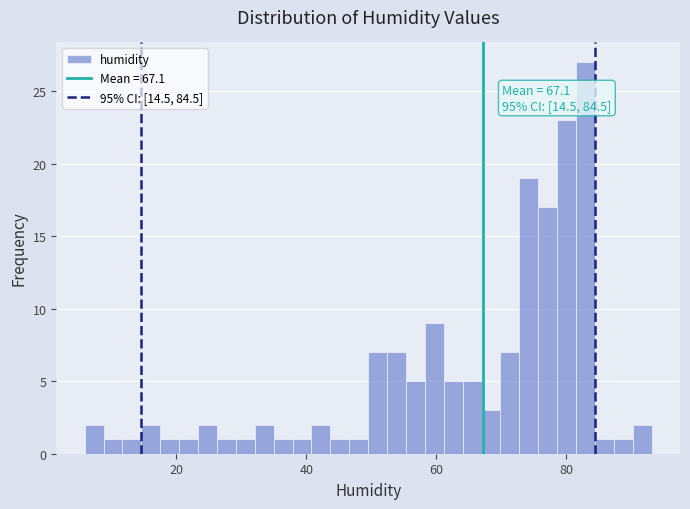

Around what value on the x-axis is the tallest bar? Give the approximate position of its centre, as read against the axis.

82